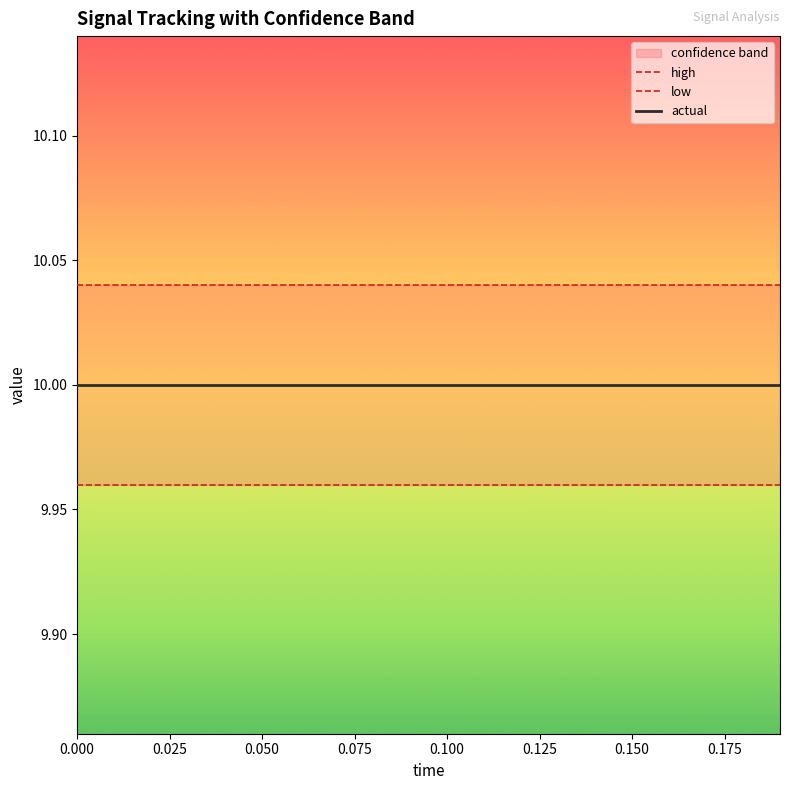

Which has a higher value, 0.050 or 0.000?

0.050